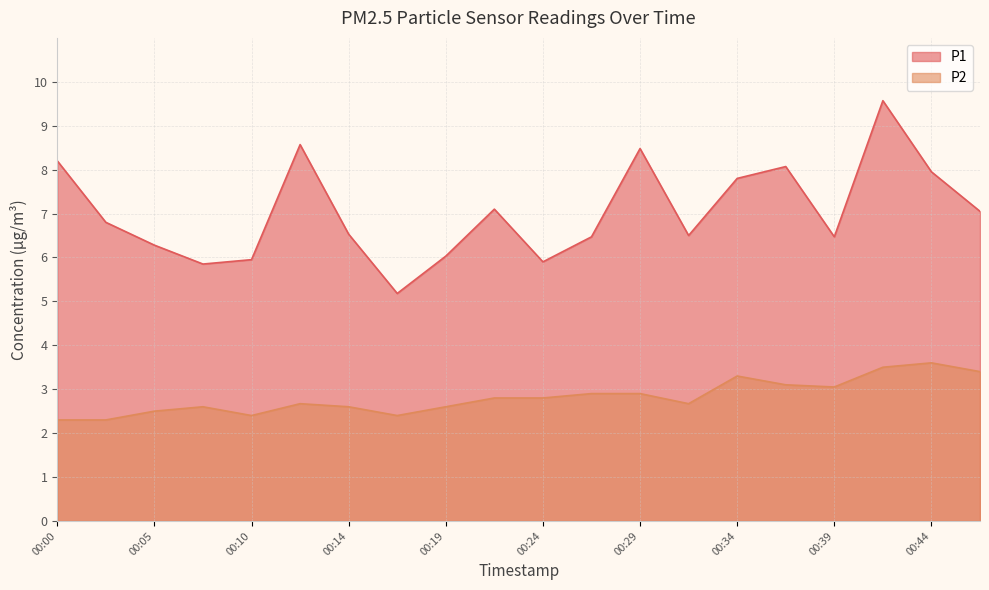

Is it true that P1 equals 2.8 at 00:05?

False